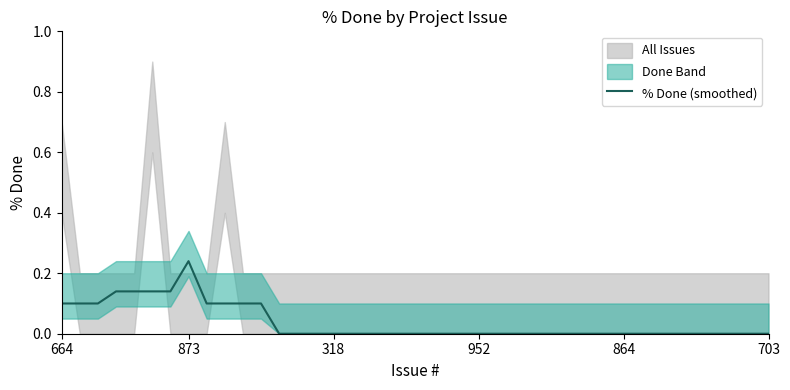

How many lines are shown in the chart?

1